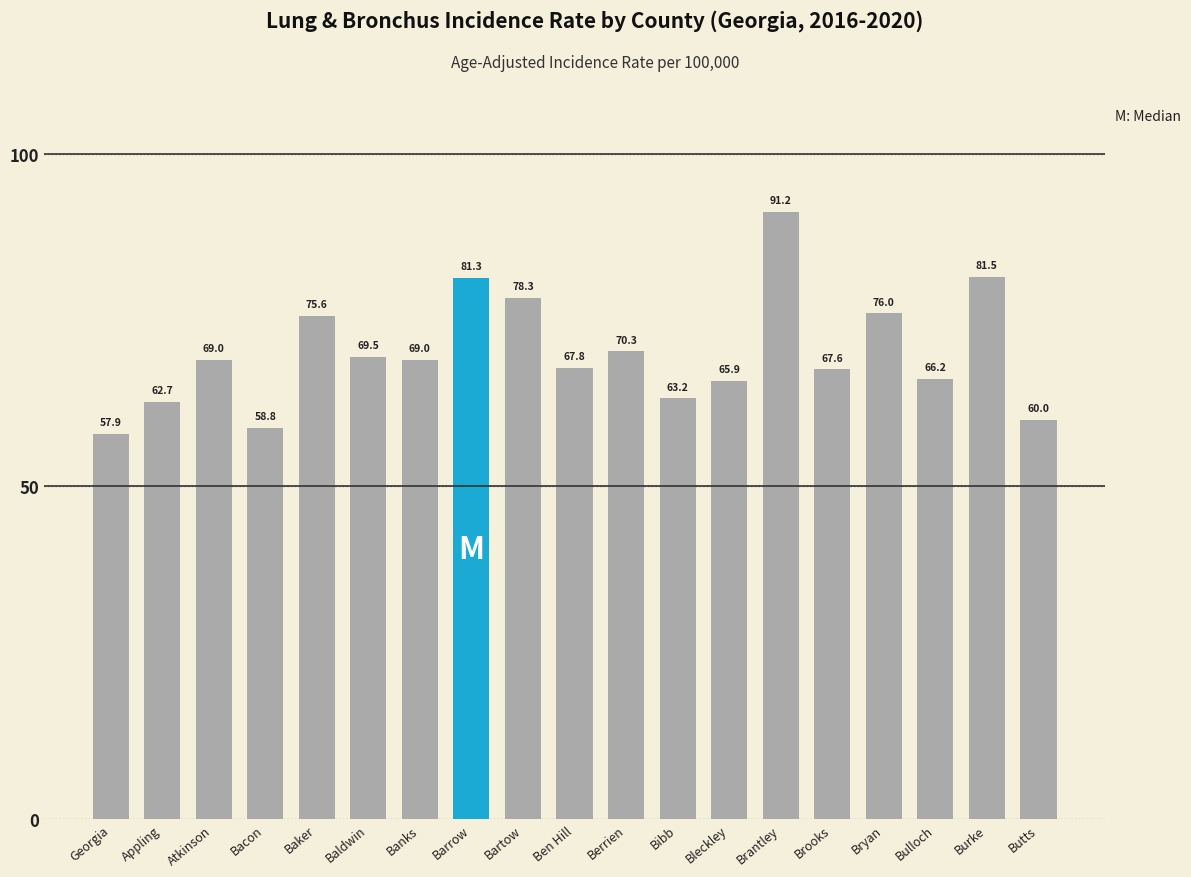

How many bars are there in total?

19